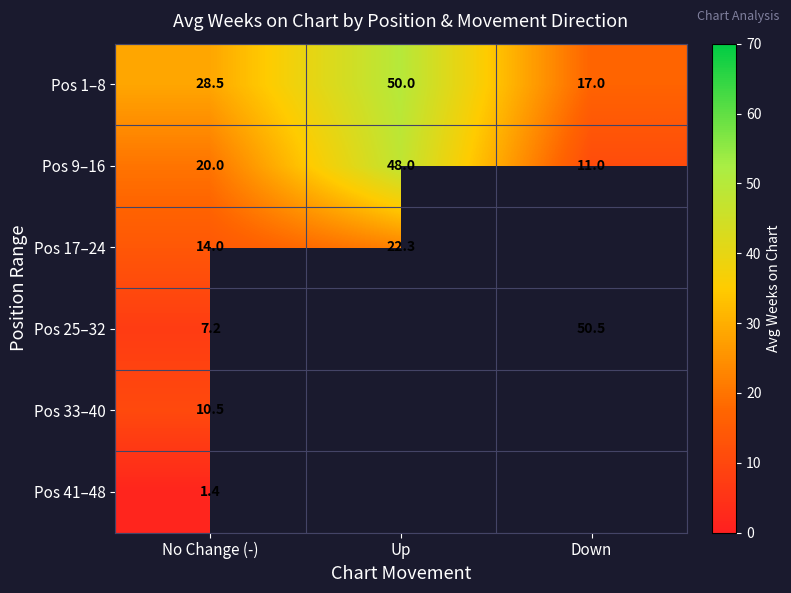

List the labels in order of Pos 9–16 value, smallest first.

Down, No Change (-), Up